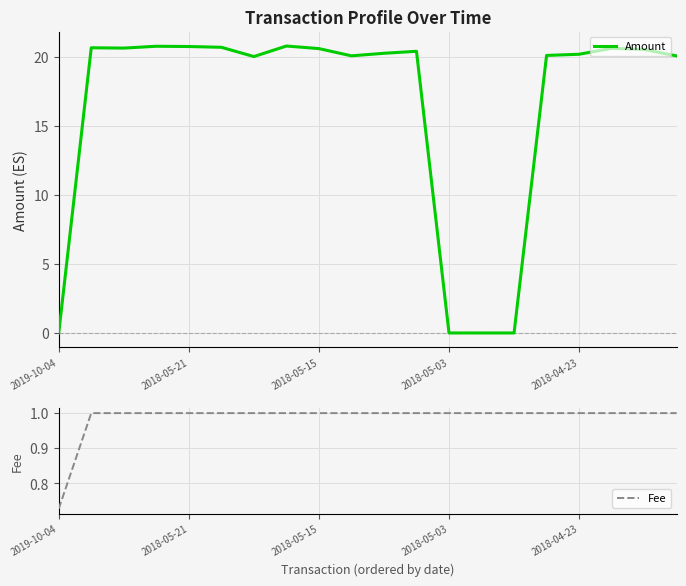

True or false: Amount has a value of 20.2 at 2018-04-23.

True